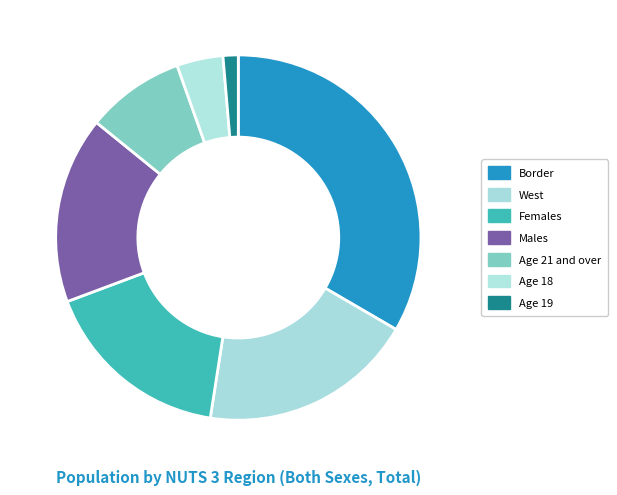

What is the largest slice in the pie chart?

Border